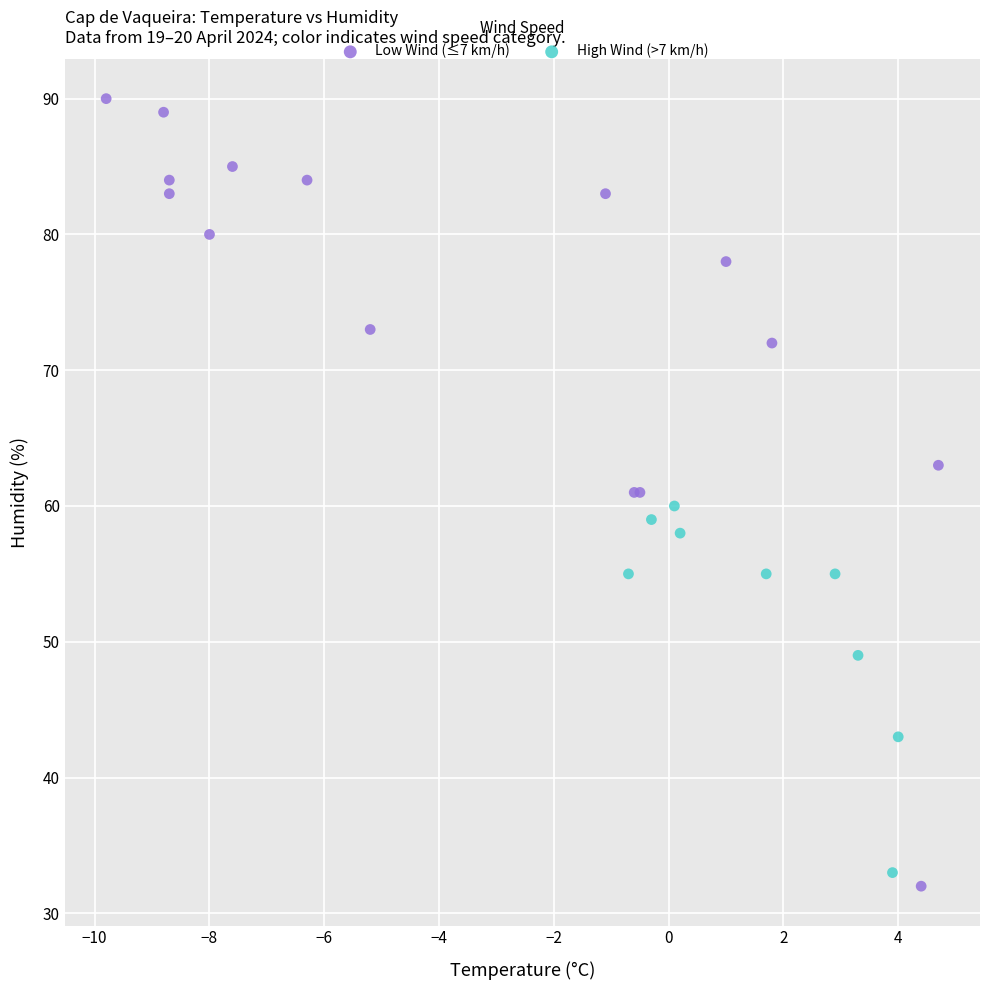

Which series reaches the maximum Y coordinate?

Low Wind (≤7 km/h)